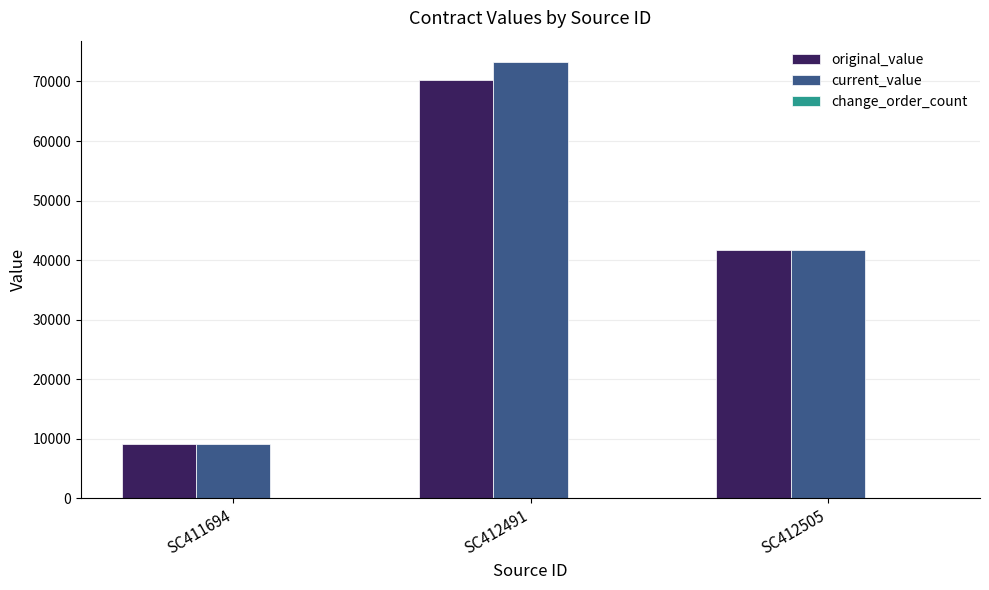

What is the total value across all series at SC412505?

83201.0